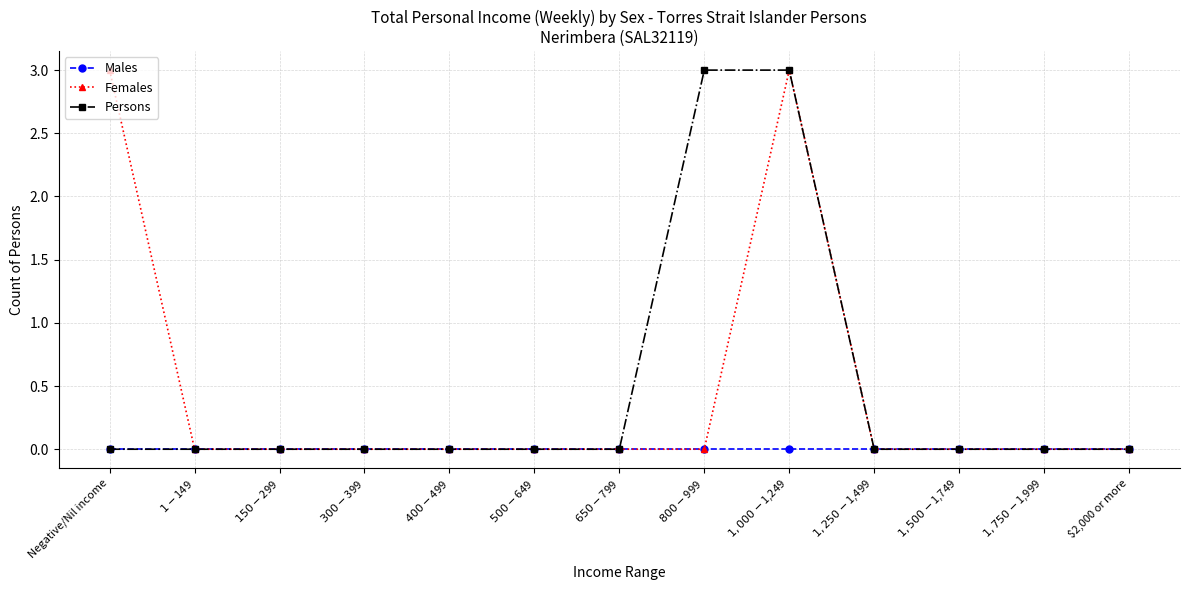

What is the highest value of the Persons series?

3